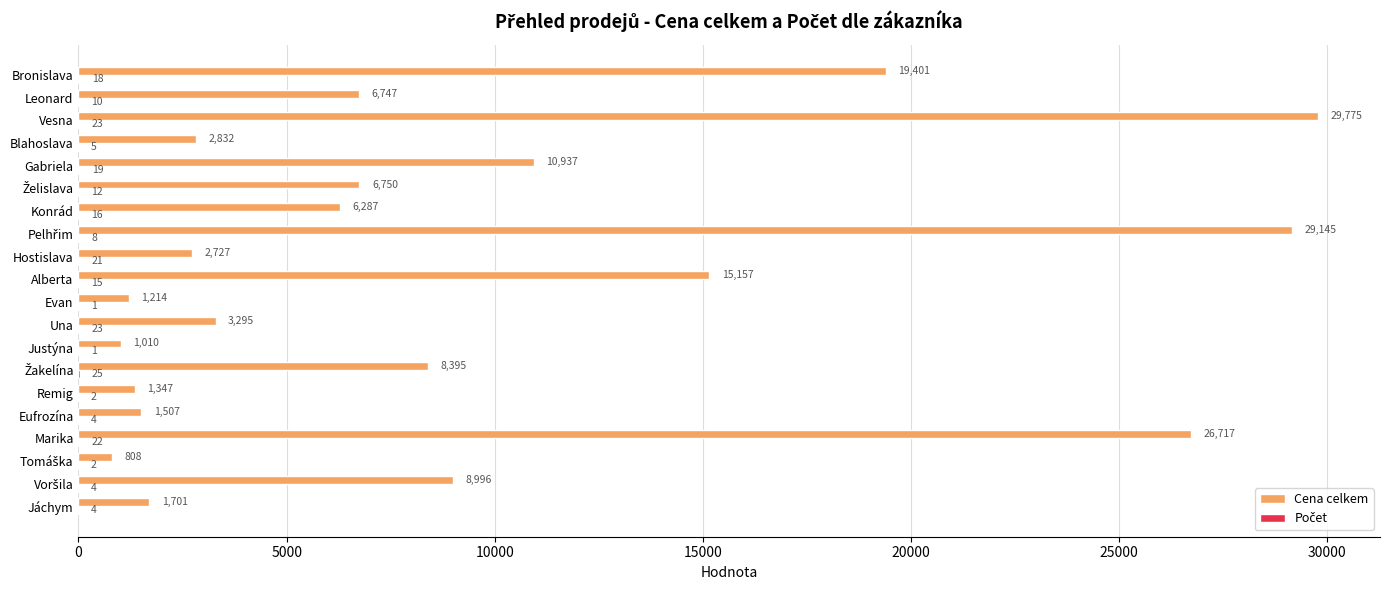

What is the greatest value displayed?

29774.9